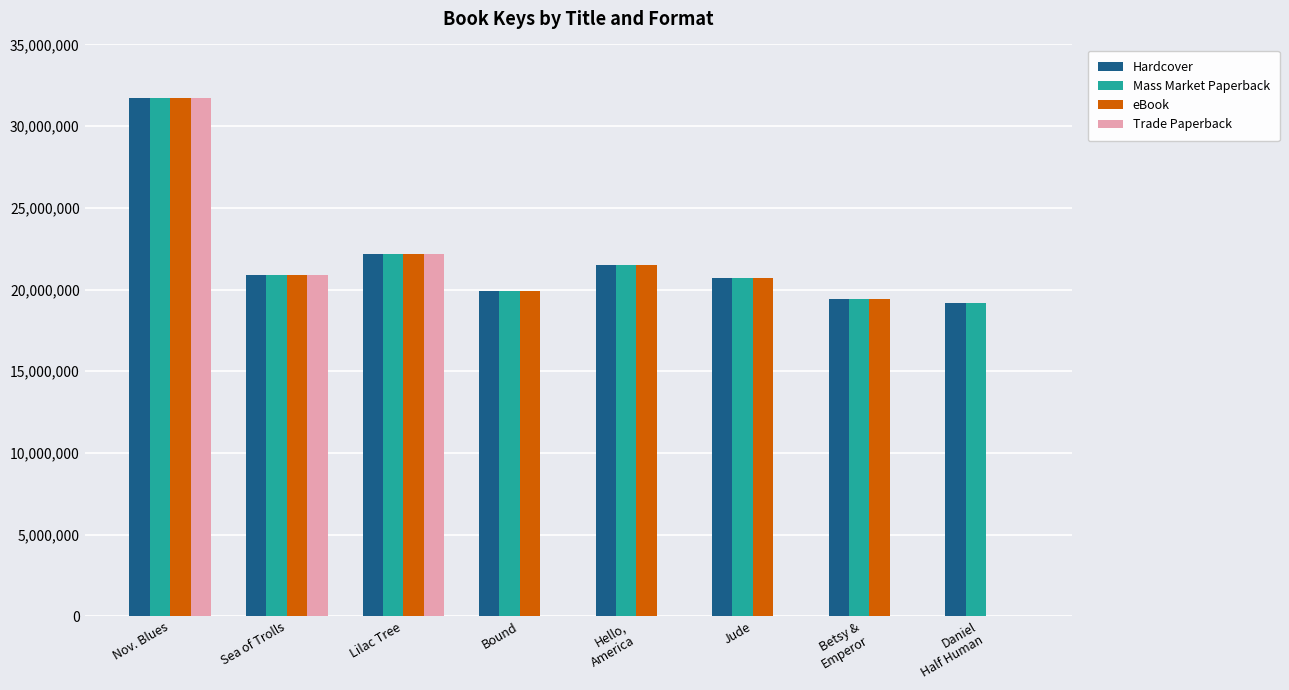

What is the approximate value of Trade Paperback at Nov. Blues?

31703481